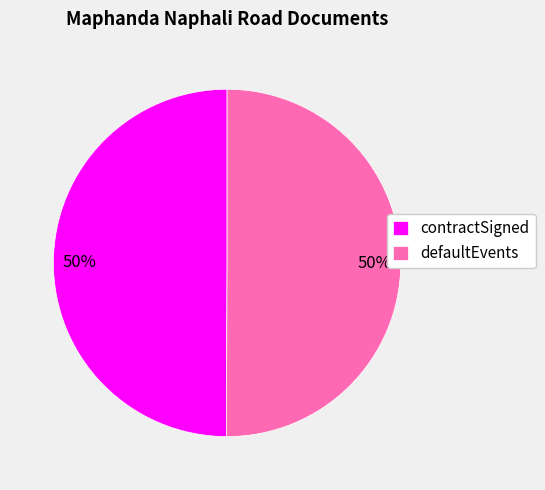

What is the ratio of the value at contractSigned to the value at defaultEvents?

1.0